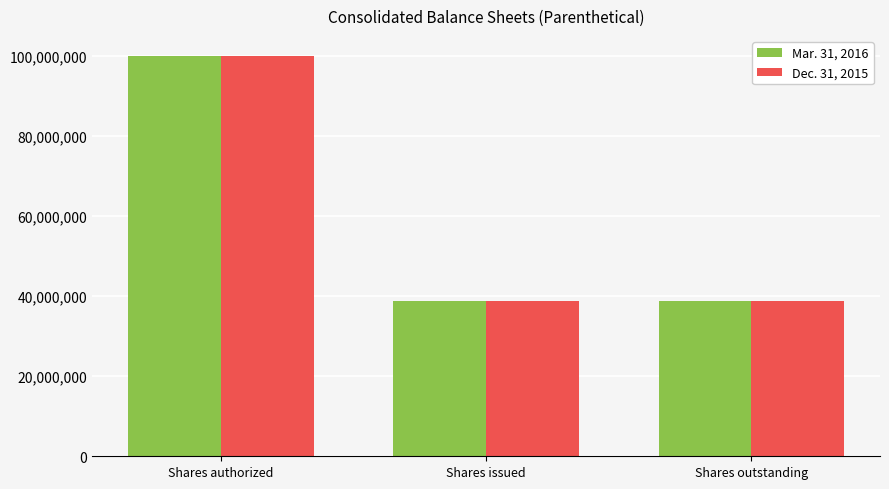

What are all the series names shown in the legend?

Mar. 31, 2016, Dec. 31, 2015